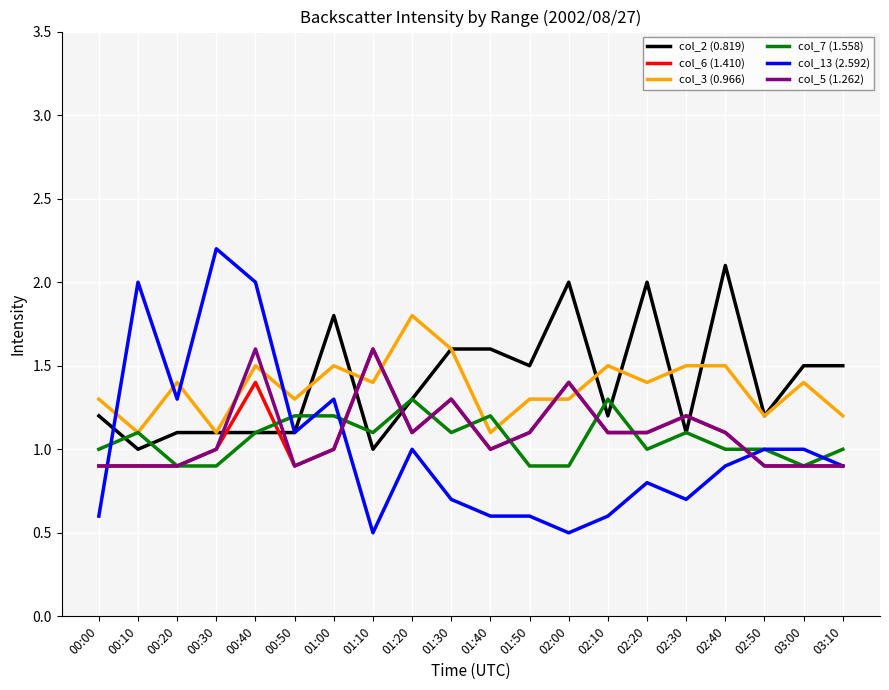

What is the difference between the maximum and minimum values in the col_7 (1.558) series?

0.4